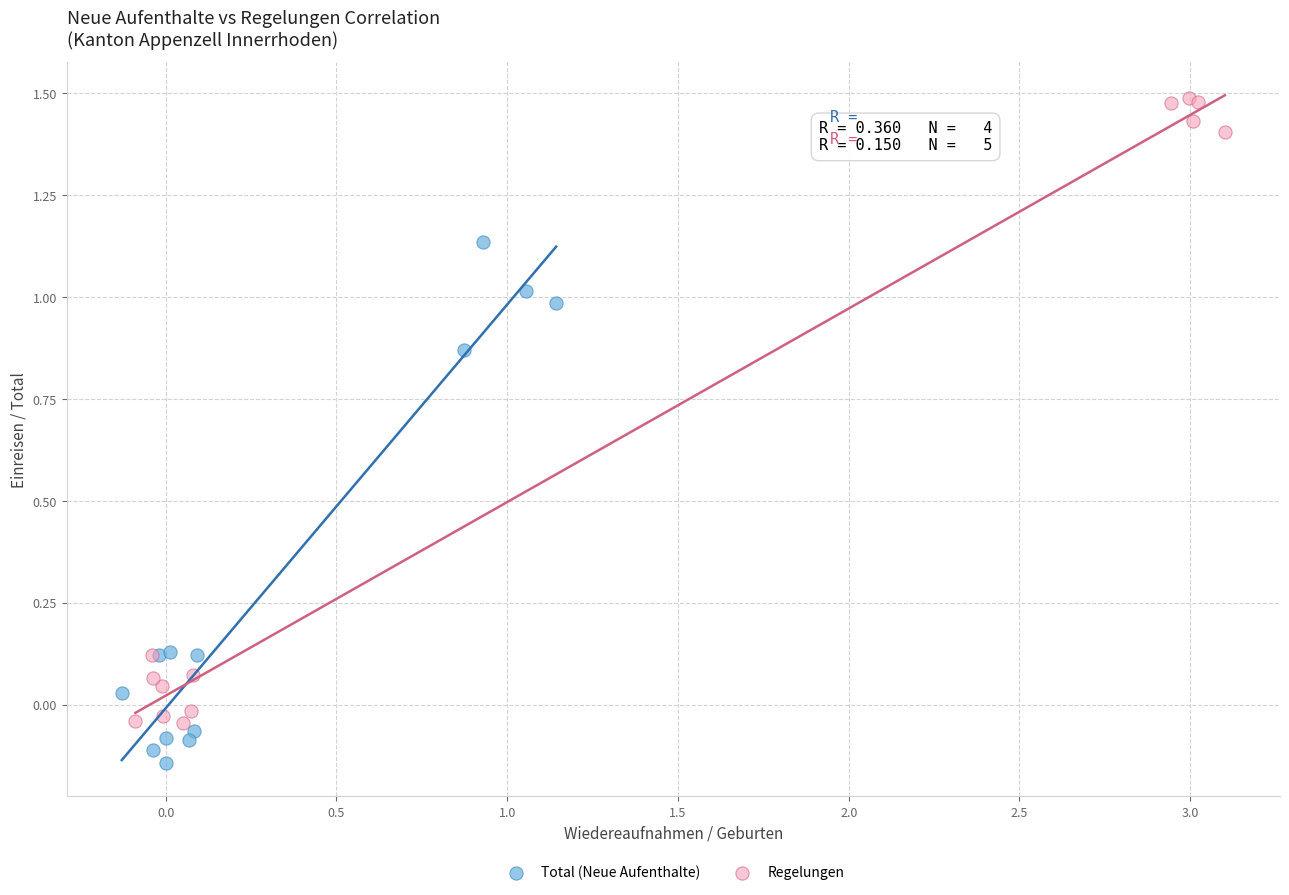

Which series reaches the minimum Y coordinate?

Total (Neue Aufenthalte)